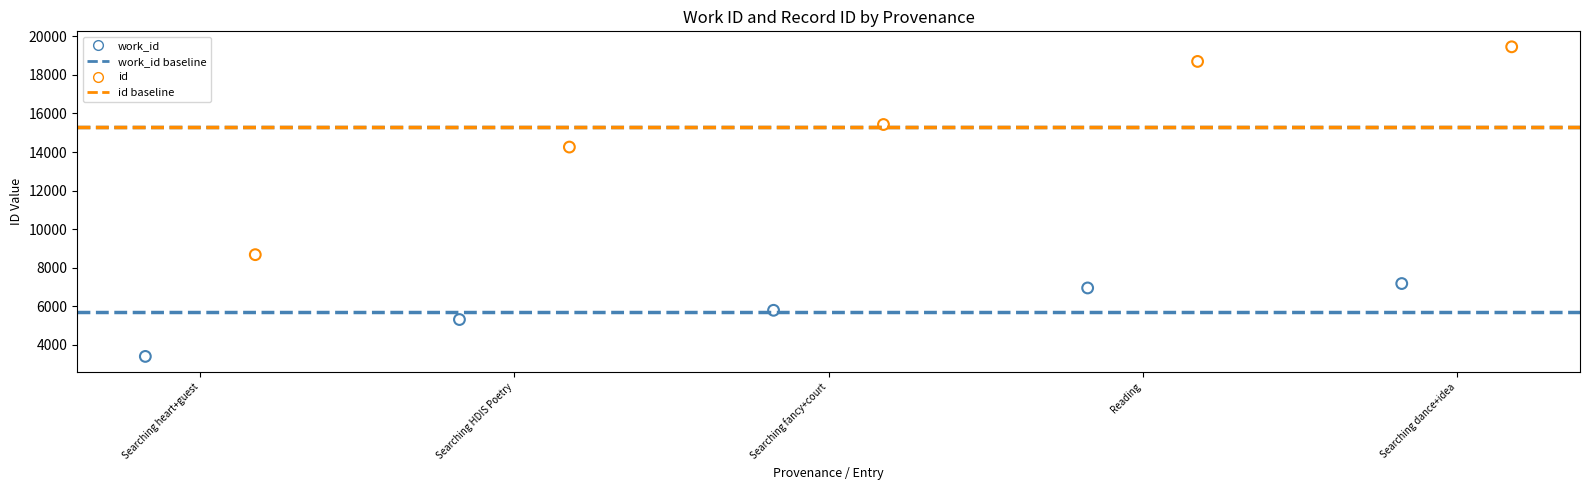

Which series has the widest spread of Y values?

id